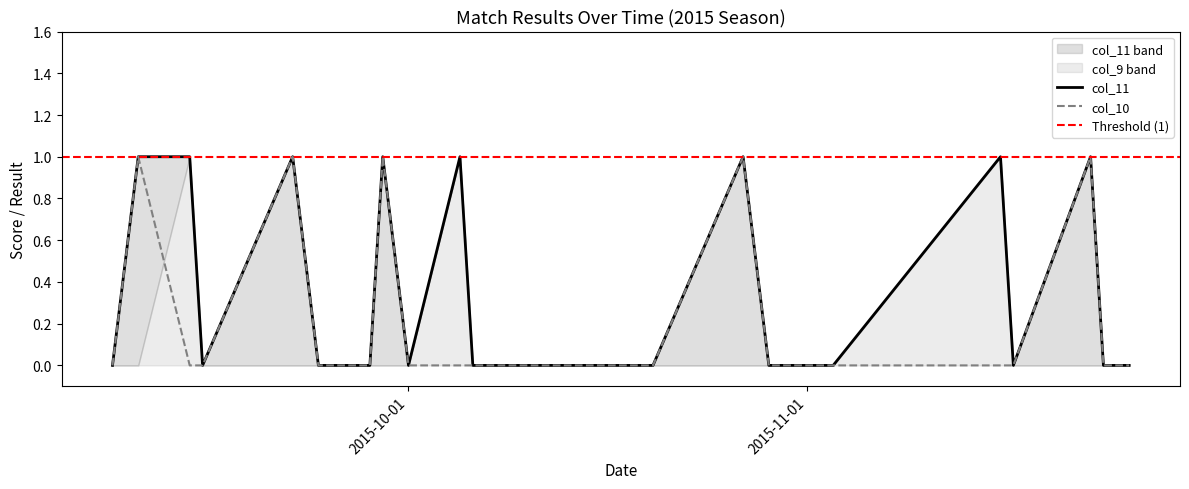

What is the difference between the maximum and second lowest values in the col_10 series?

1